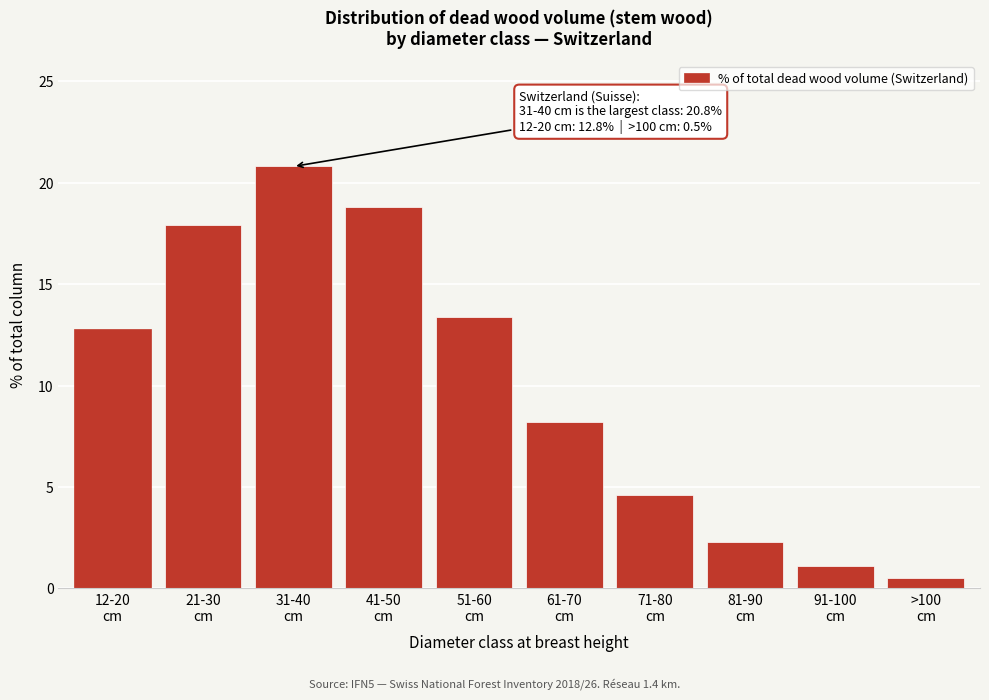

Reading right to left, what are all the values shown in this chart?

0.5	1.1	2.3	4.6	8.2	13.4	18.8	20.8	17.9	12.8